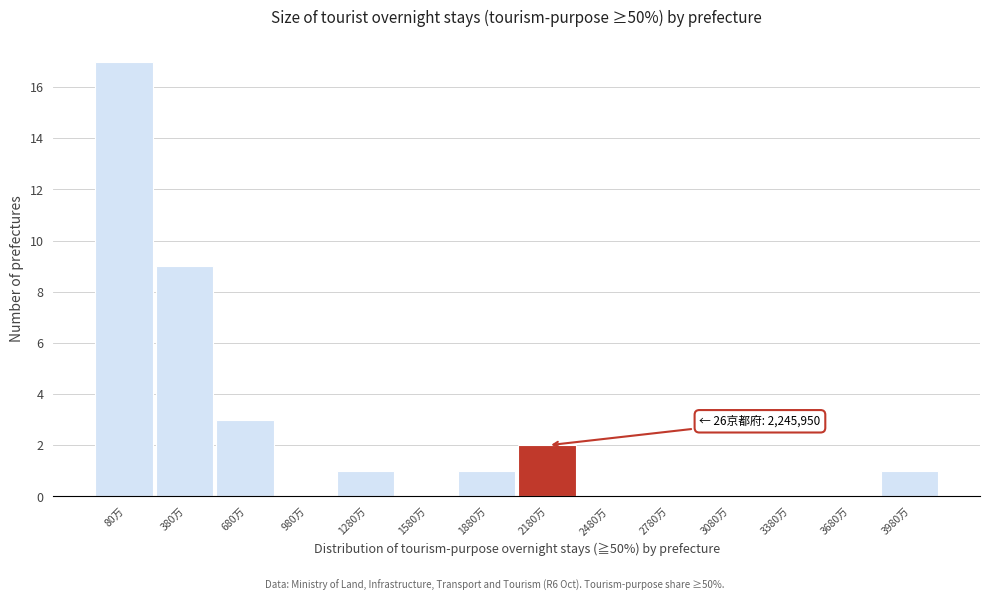

Reading left to right, transcribe all the data shown in this chart.

80万=17	380万=9	680万=3	980万=0	1280万=1	1580万=0	1880万=1	2180万=2	2480万=0	2780万=0	3080万=0	3380万=0	3680万=0	3980万=1